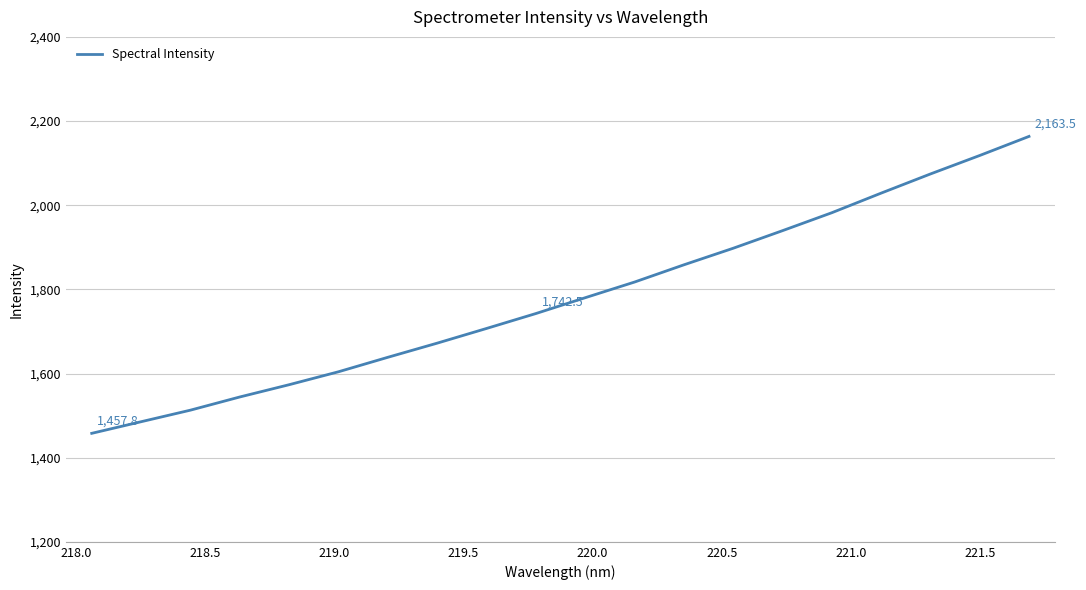

What is the difference between the maximum and minimum values?

705.6